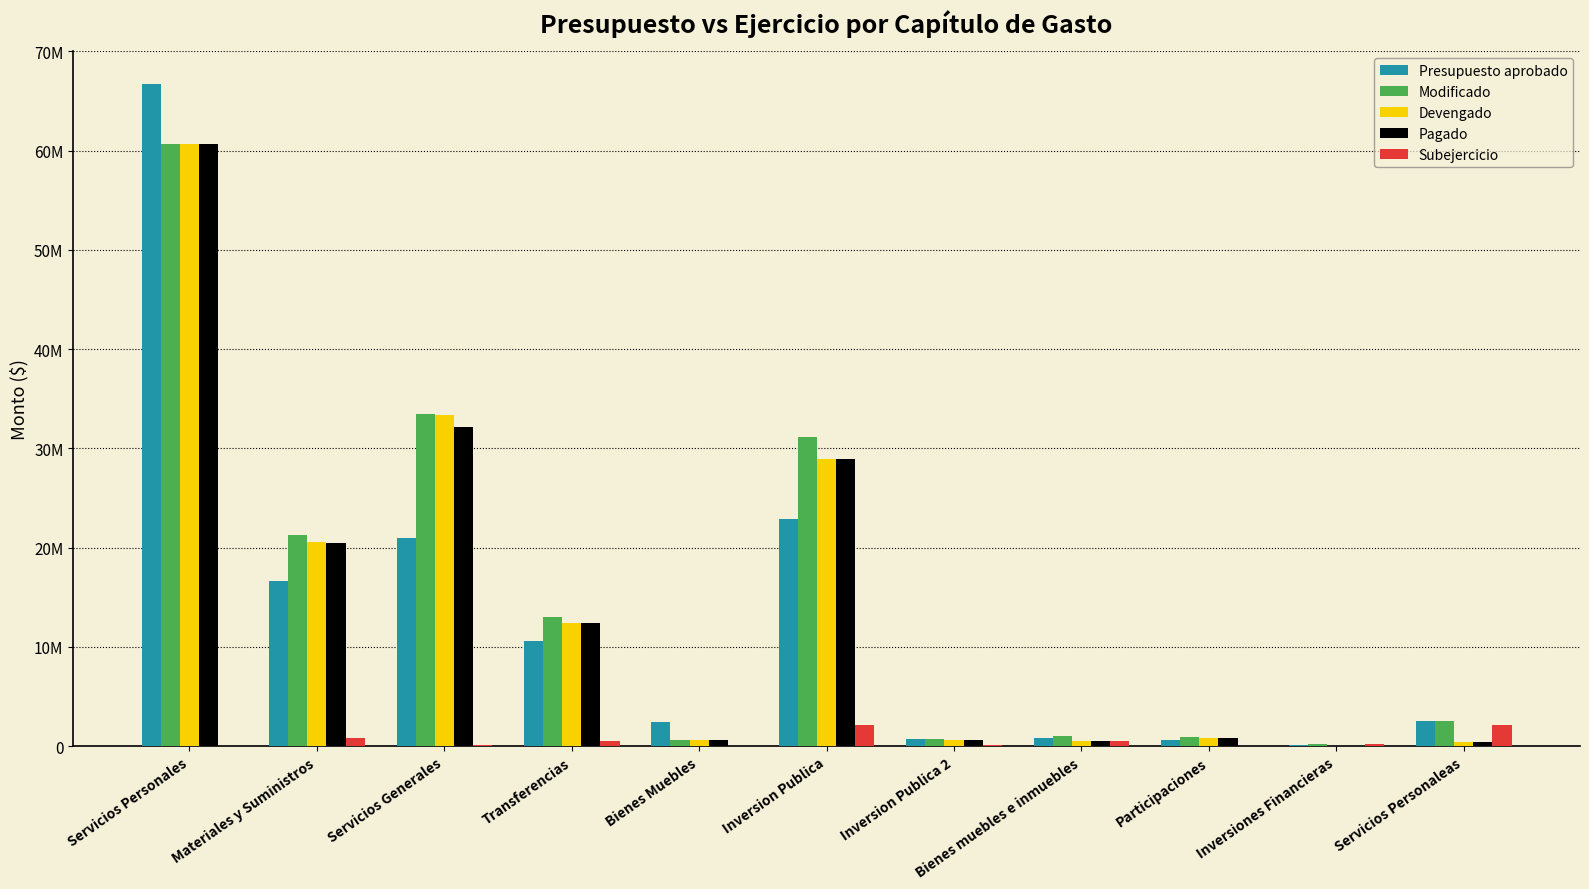

Which series has the largest range (max minus min)?

Presupuesto aprobado